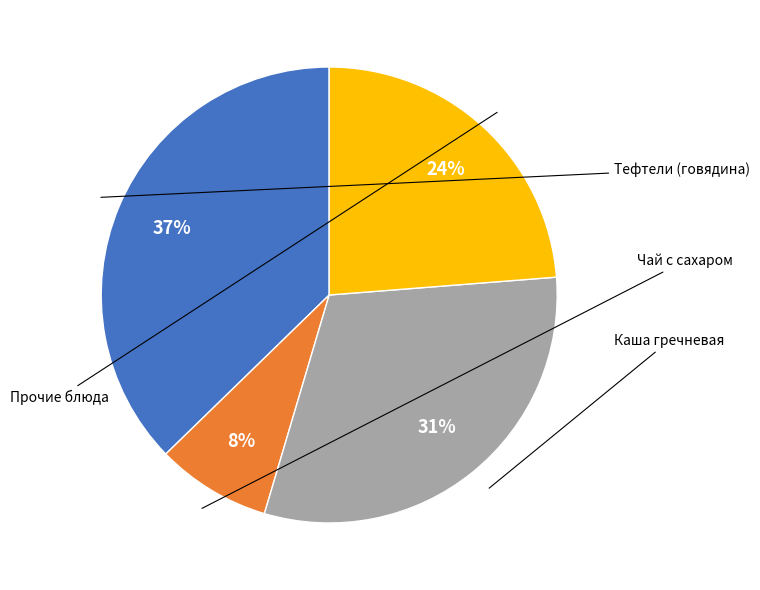

Is there a majority slice in this chart?

No